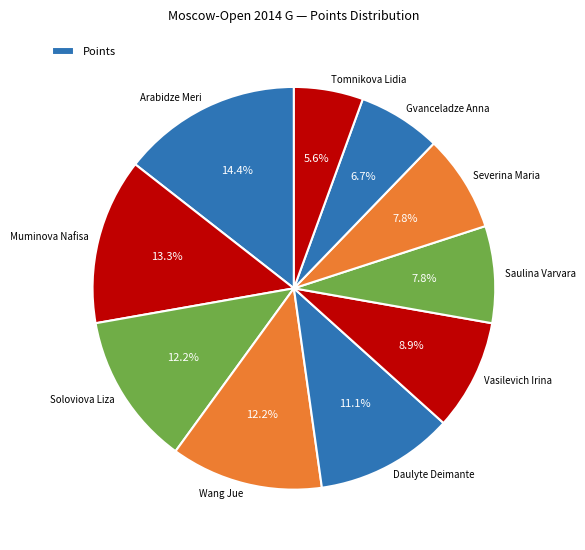

Which has a higher value, Daulyte Deimante or Gvanceladze Anna?

Daulyte Deimante